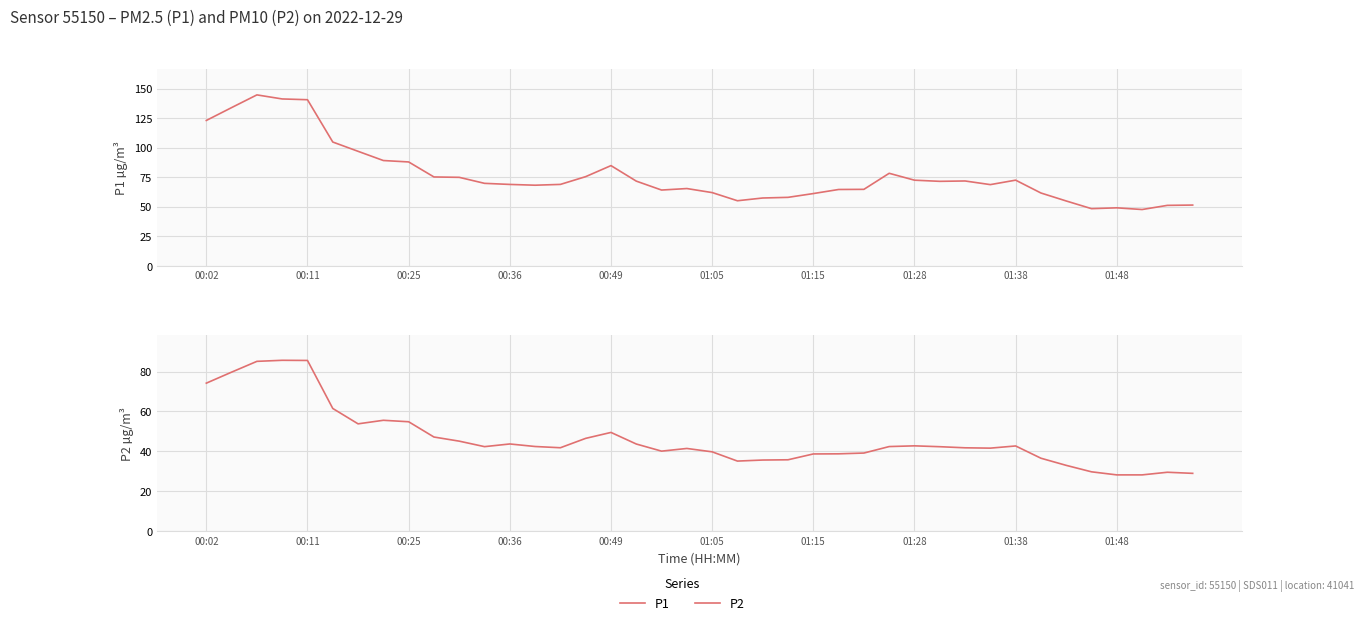

Rank the series by their average value, from lowest to highest.

P2, P1